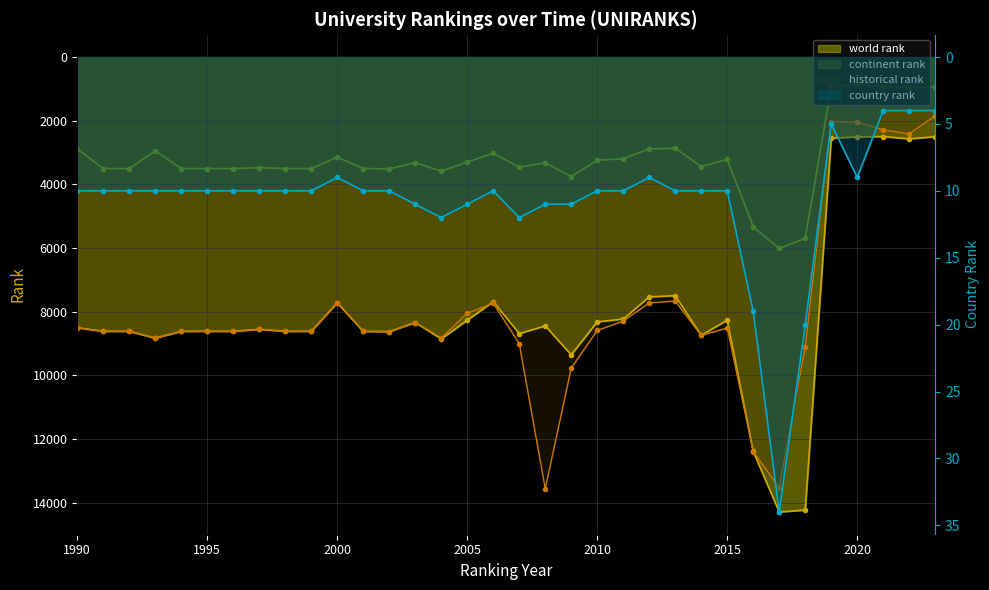

What is the difference between the maximum and minimum values?

30